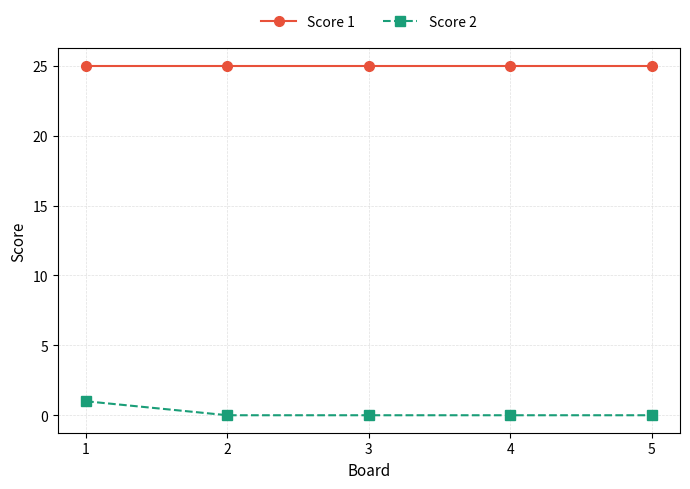

What is the sum of the Score 2 values at 1 and 4?

1